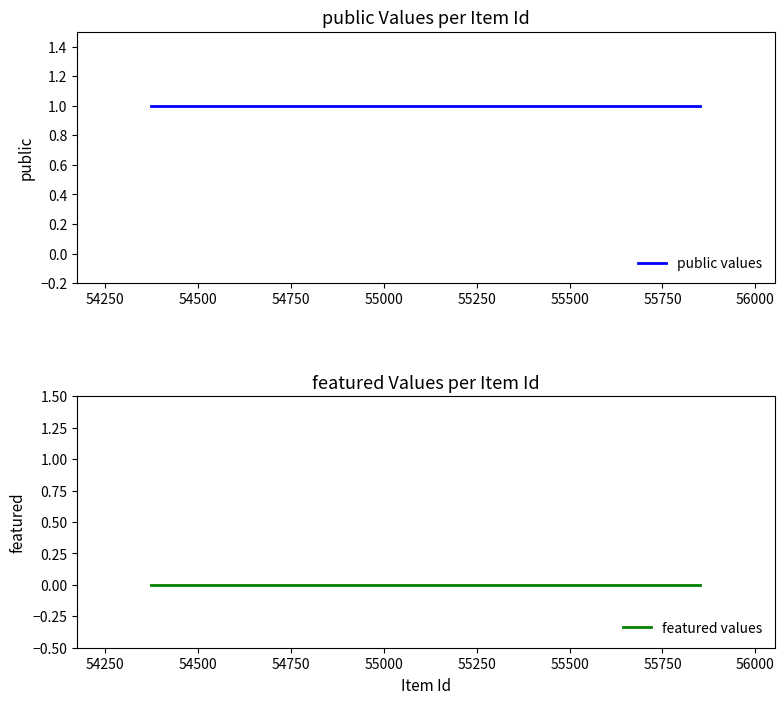

Rank the categories by featured values value from lowest to highest.

54000, 54250, 54500